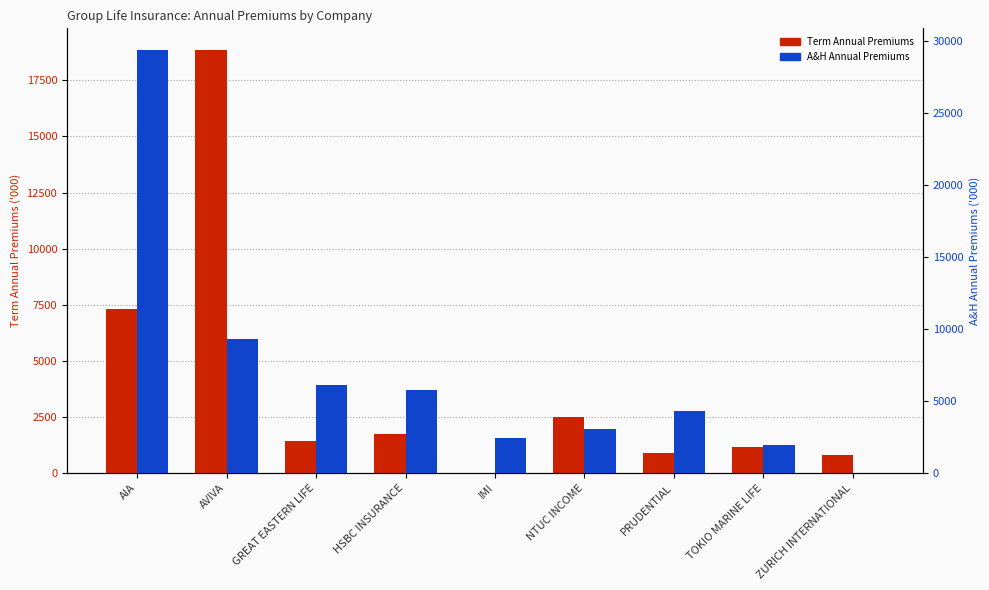

At which label does Term Annual Premiums reach its peak?

AVIVA